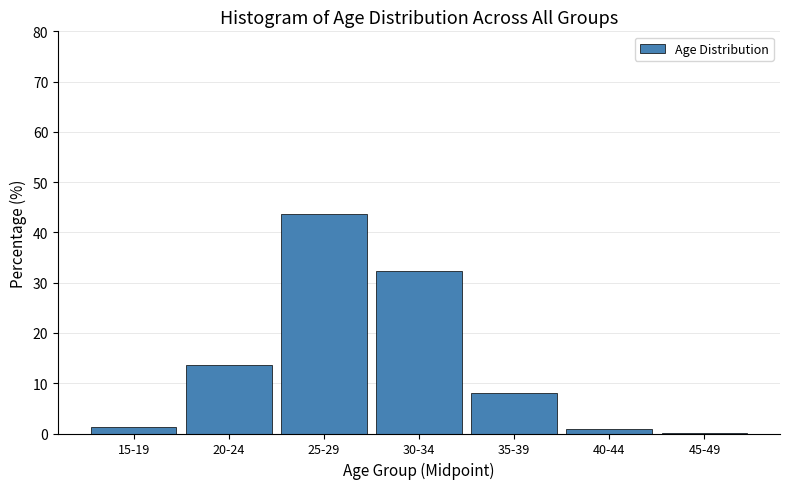

Which category has the highest value across all series?

25-29